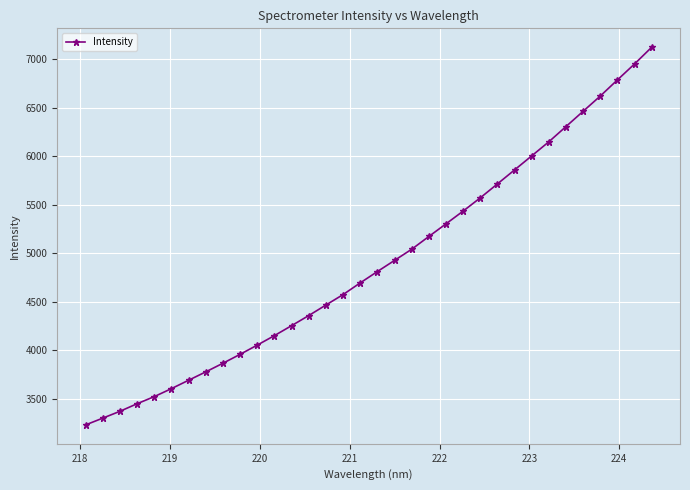

What is the greatest value displayed?

7125.2